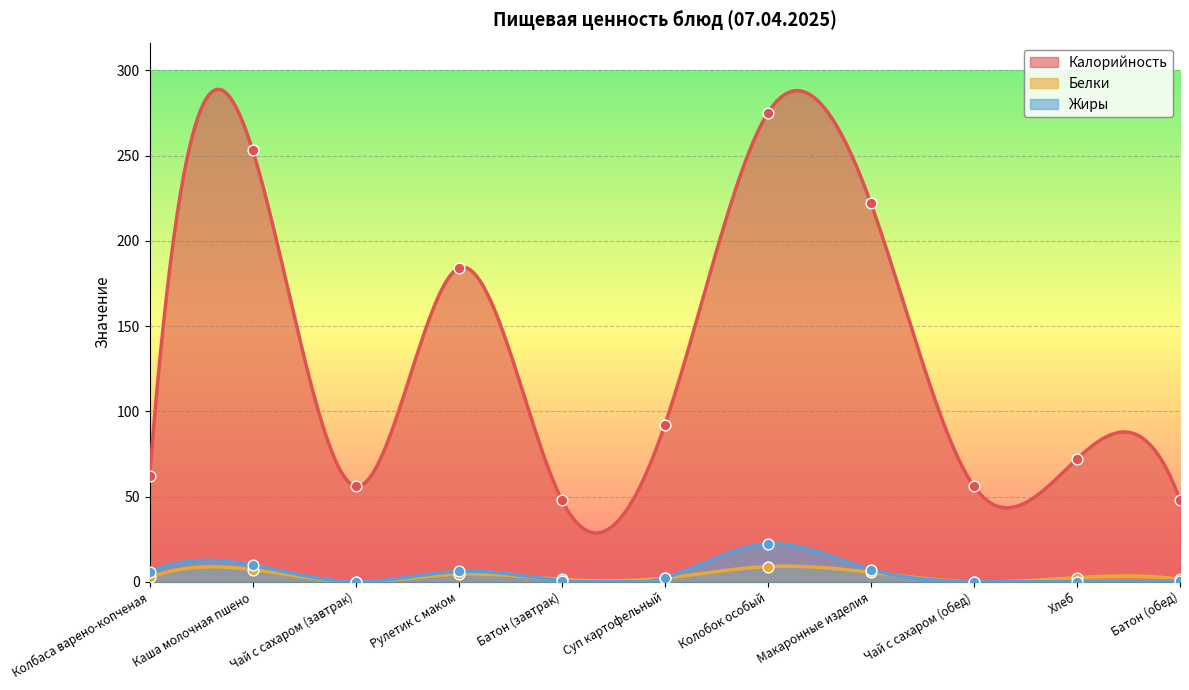

Which series has the largest total across all categories?

Калорийность